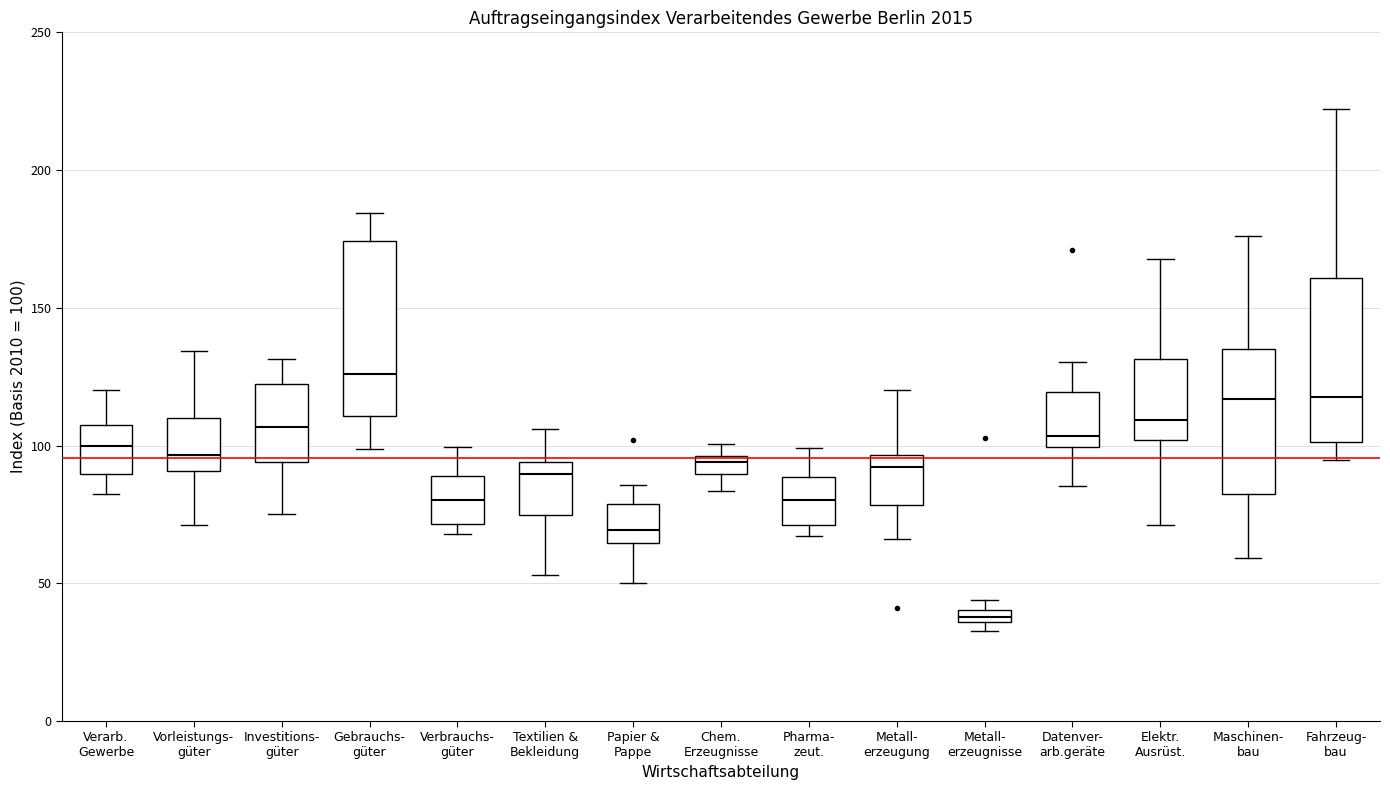

Which box's median line is the lowest?

Metall- erzeugnisse